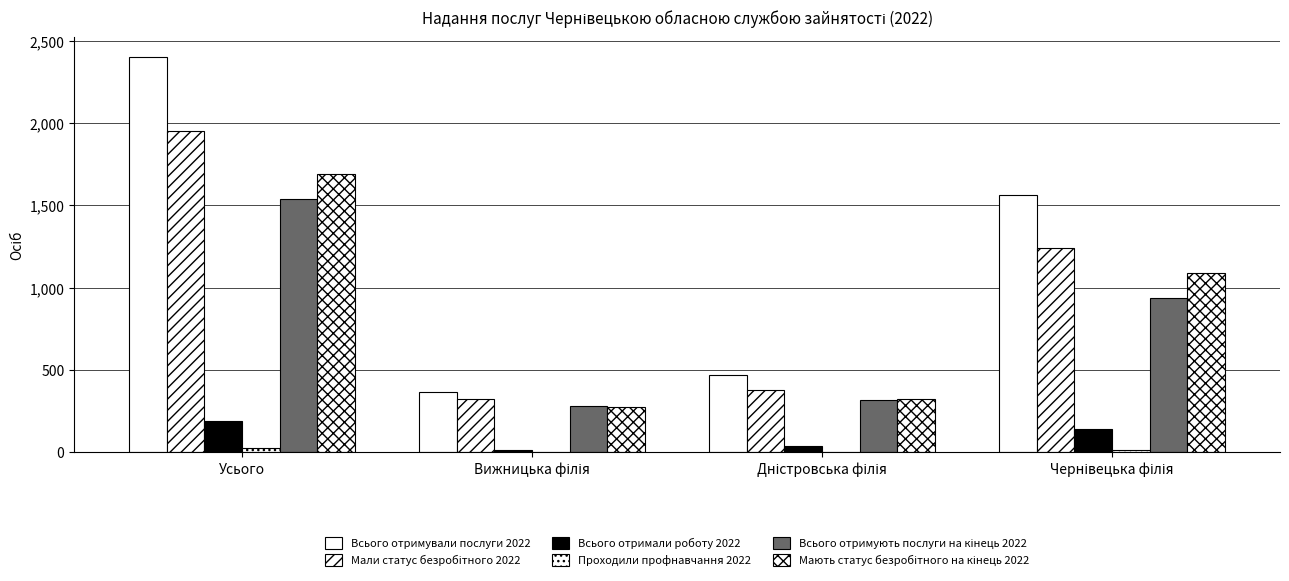

How many series are shown in this chart?

6